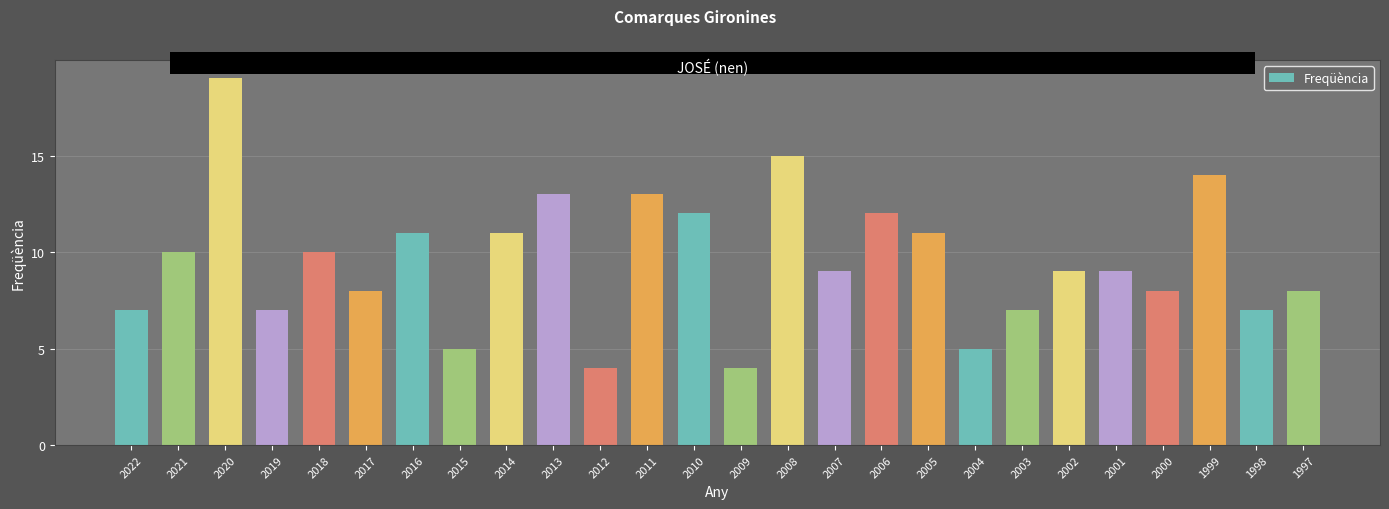

How many categories are shown in the chart?

26